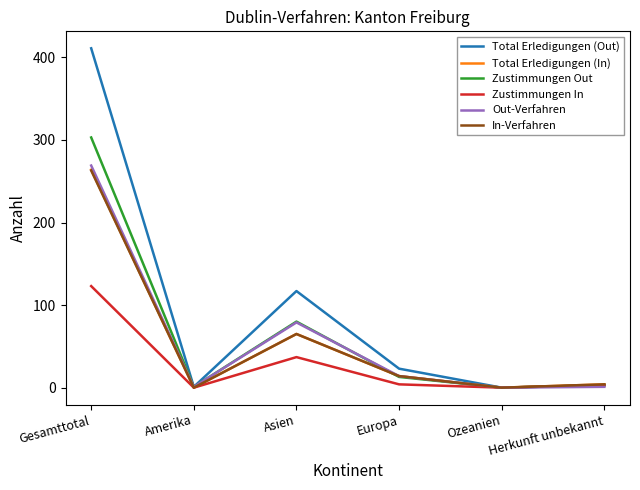

What is the approximate value of Total Erledigungen (Out) at Amerika?

1